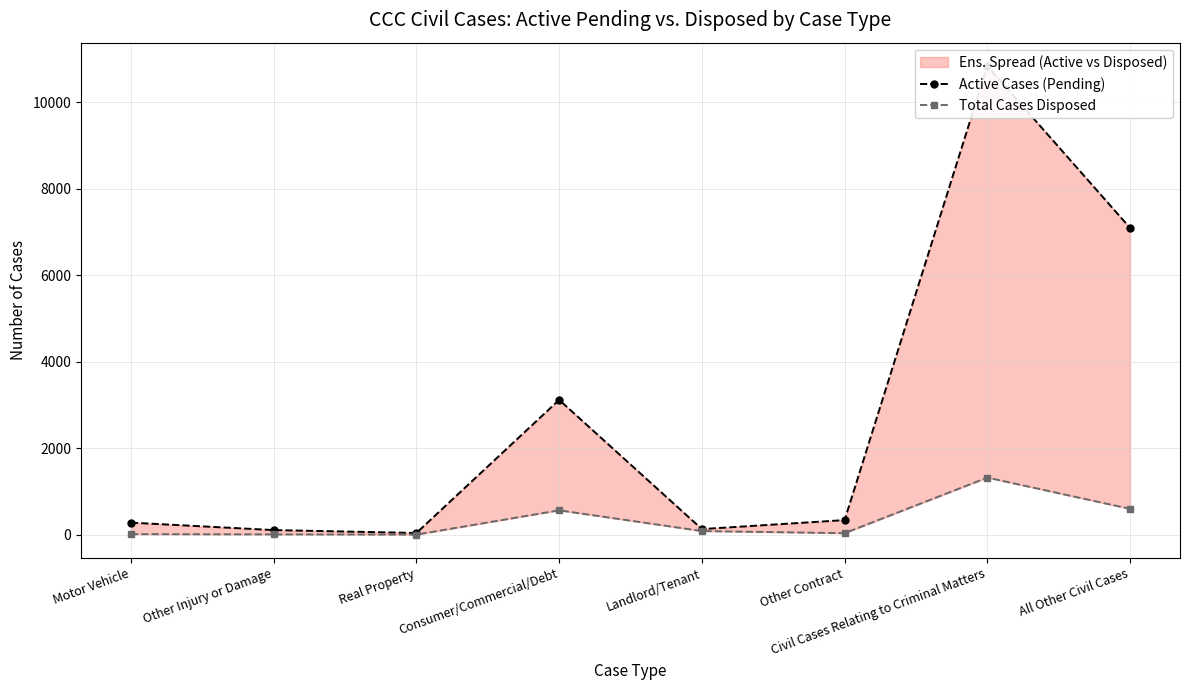

At which label is Active Cases (Pending) closest to 5440?

All Other Civil Cases